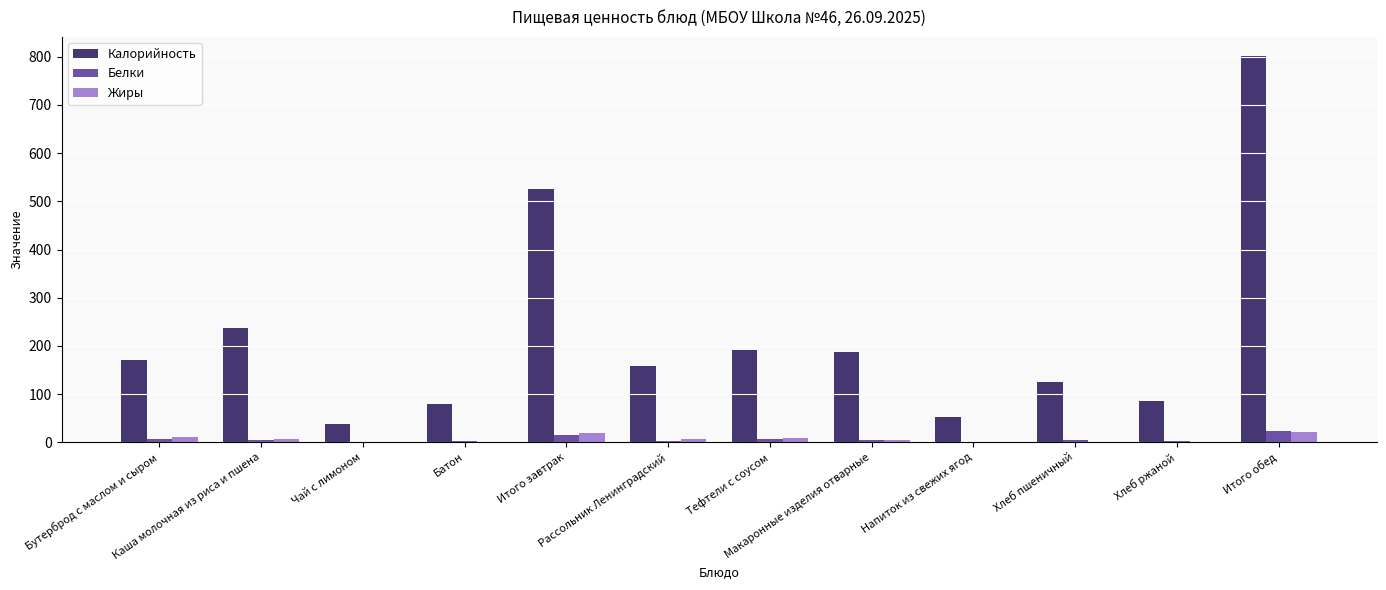

What is the maximum value shown in the chart?

801.0